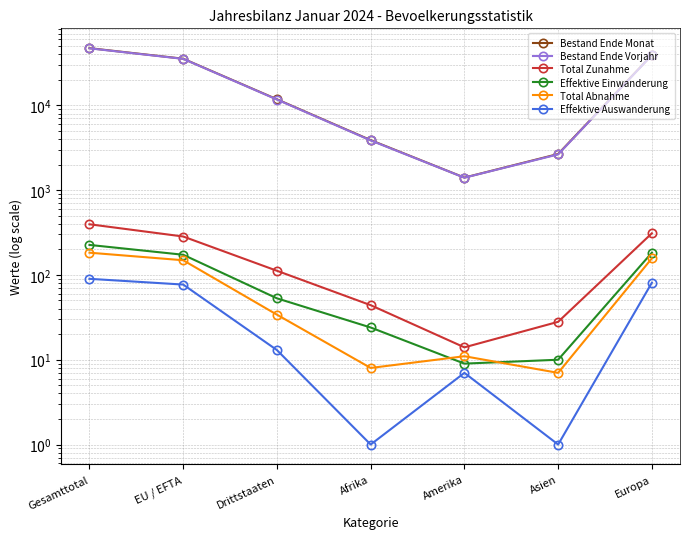

Read the Total Abnahme value at Drittstaaten.

34